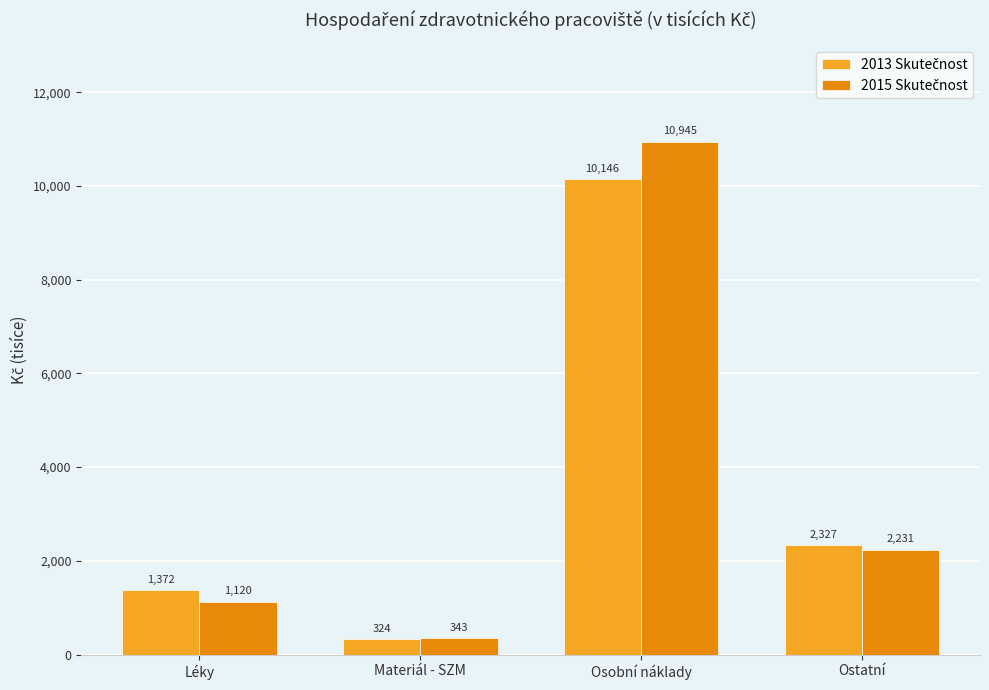

Which label corresponds to the largest value in the chart?

Osobní náklady